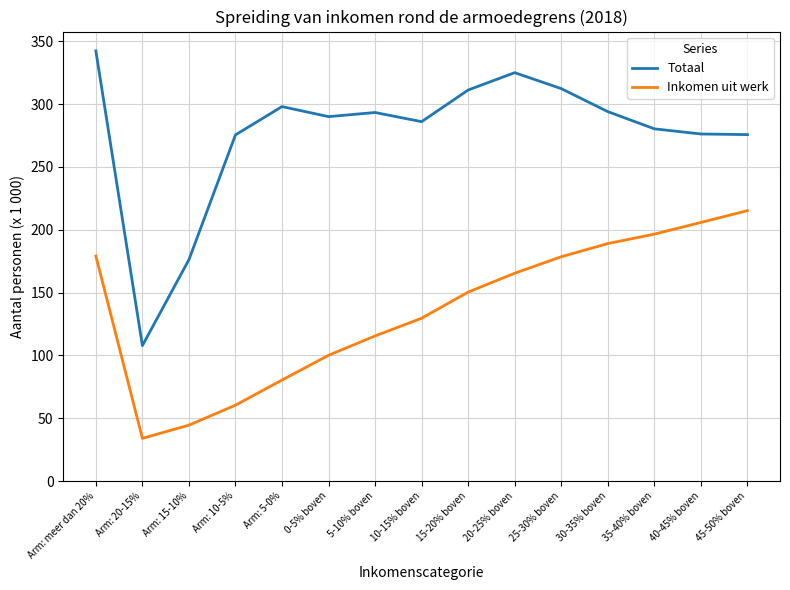

The Totaal series shows 293.3 at 5-10% boven. True or false?

True